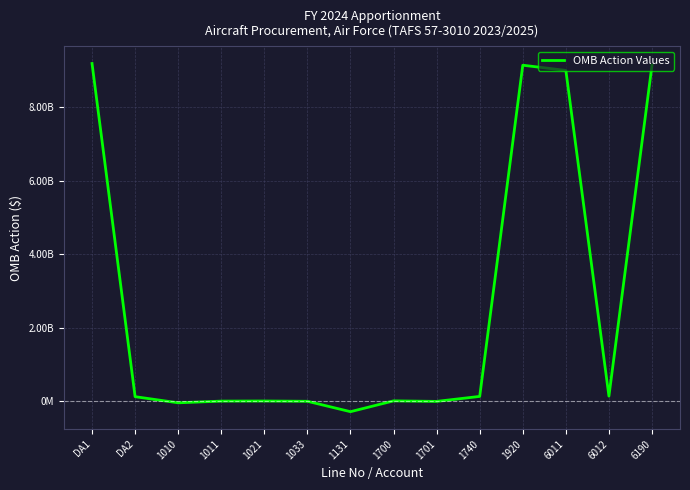

Where is the first local minimum?

1010